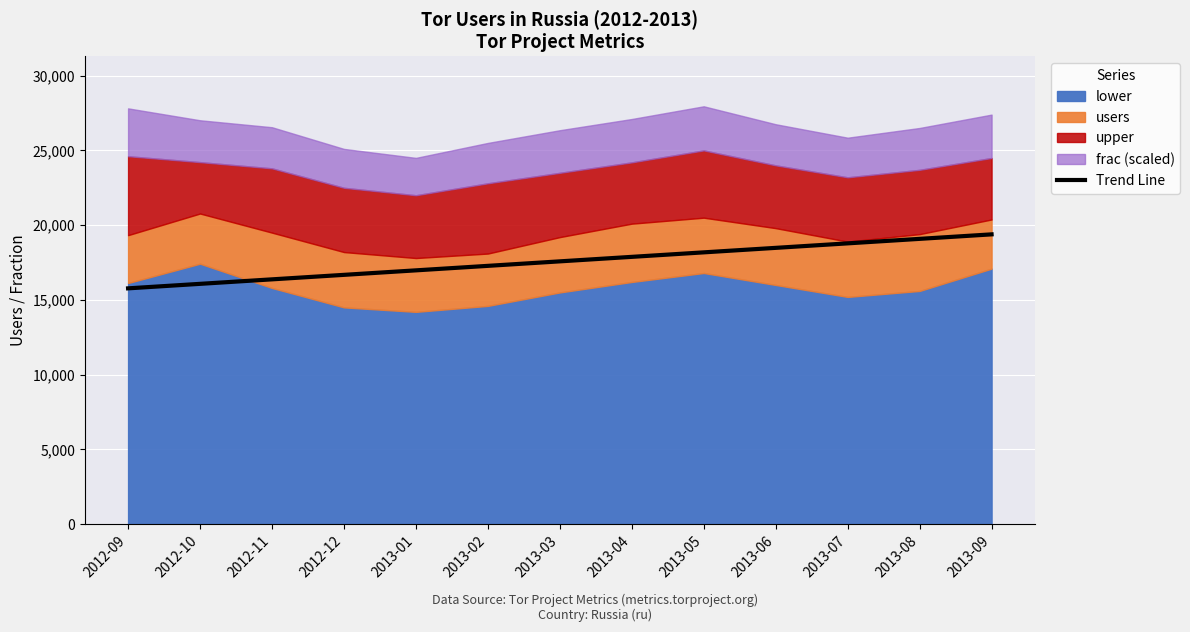

Reading left to right, list all the values displayed in this chart.

15772.7	16073.6	16374.5	16675.5	16976.4	17277.3	17578.2	17879.2	18180.1	18481.0	18781.9	19082.8	19383.8